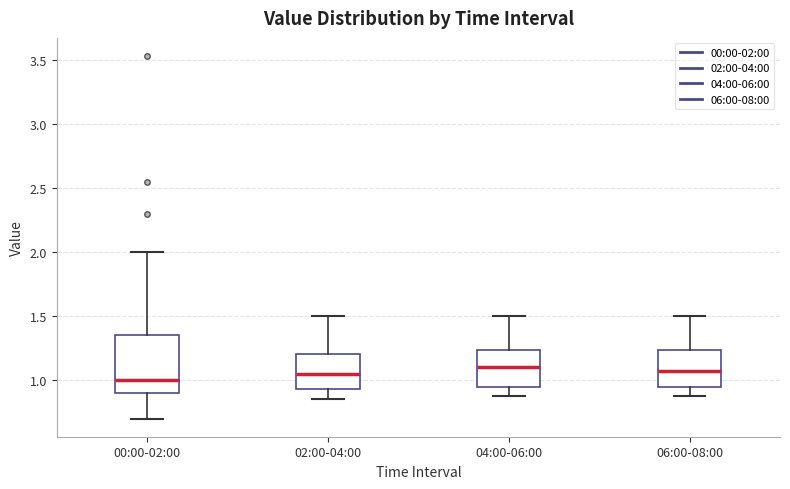

Reading left to right, read every box against the y-axis: the position of its median line, the range the box covers, and the ends of its whiskers. The values are not printed on the chart, so give them approximately, as read against the axis.

00:00-02:00: median 1.00, box 0.90 to 1.35, whiskers 0.70 to 2.00
02:00-04:00: median 1.05, box 0.95 to 1.20, whiskers 0.85 to 1.50
04:00-06:00: median 1.10, box 0.95 to 1.25, whiskers 0.90 to 1.50
06:00-08:00: median 1.10, box 0.95 to 1.25, whiskers 0.90 to 1.50